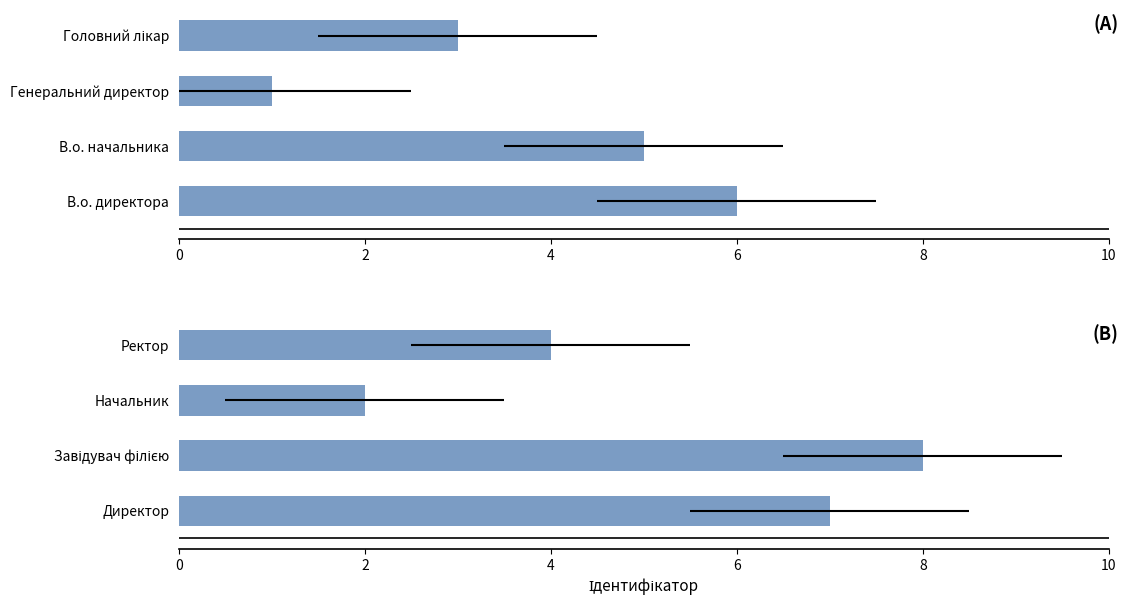

The chart shows a value of 11 at Завідувач філією. True or false?

False